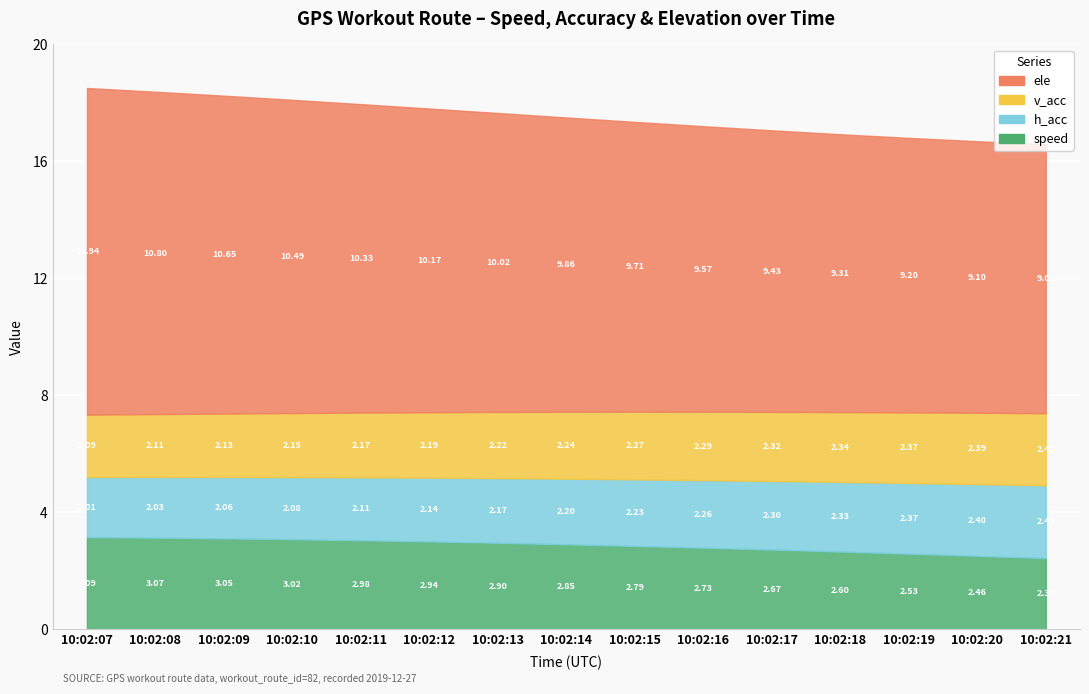

What is the total value across all series at 10:02:21?

16.3